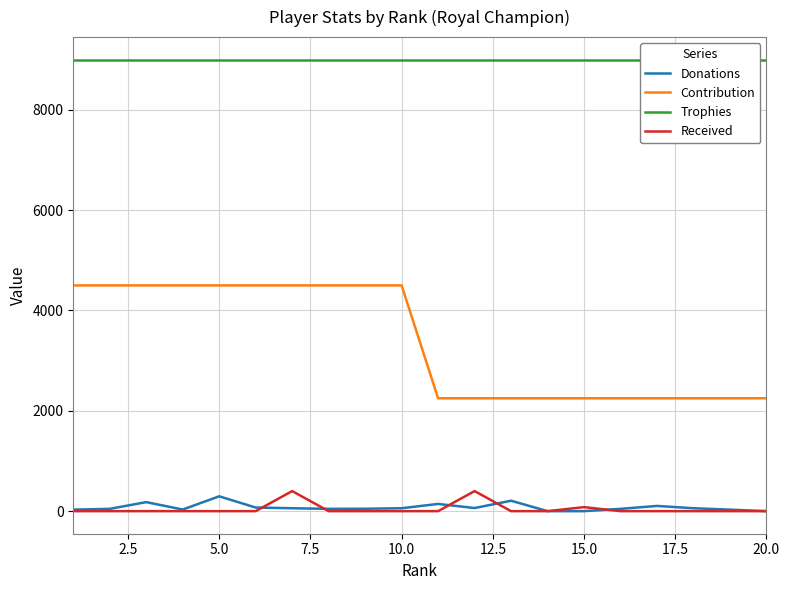

At how many categories does at least one series exceed 3837?

20